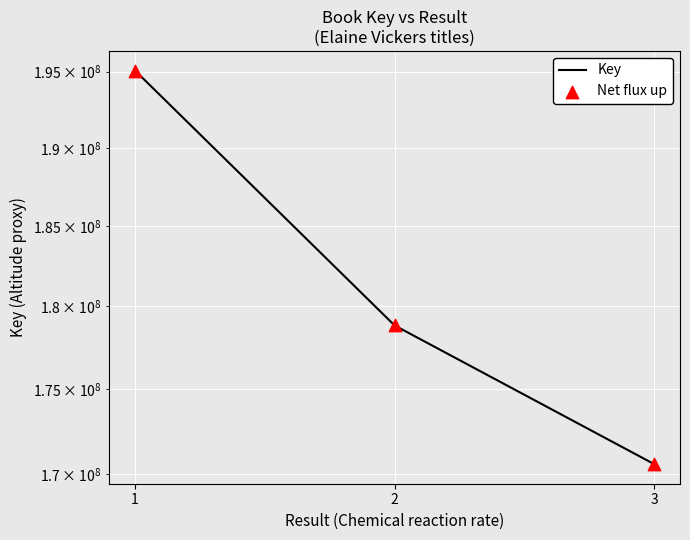

What are all the series names shown in the legend?

Key, Net flux up